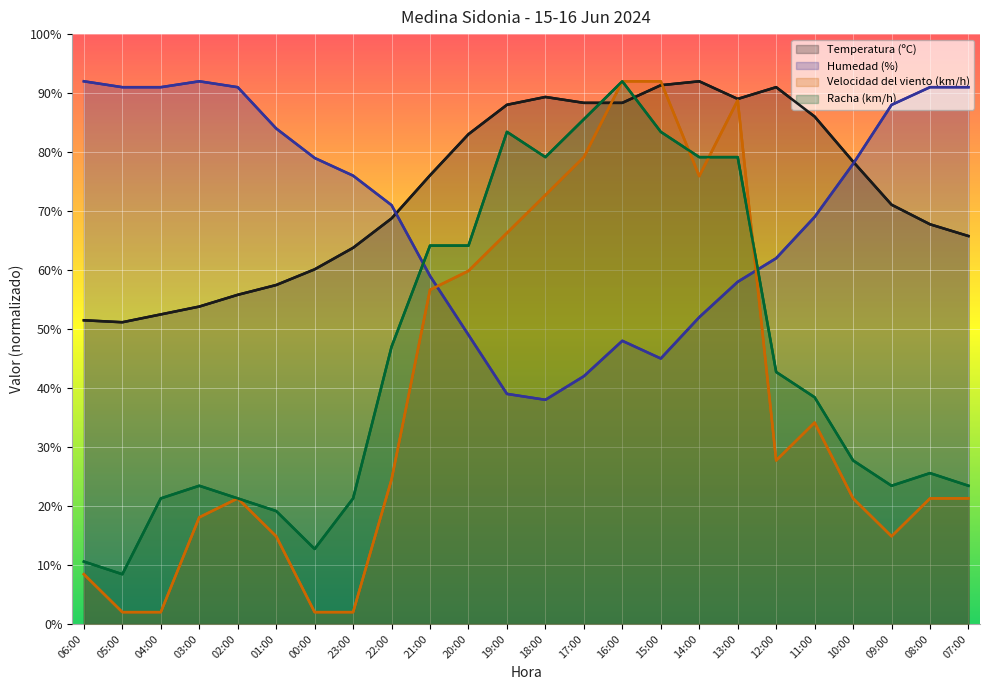

At which category does Velocidad del viento (km/h) reach its first local peak?

02:00